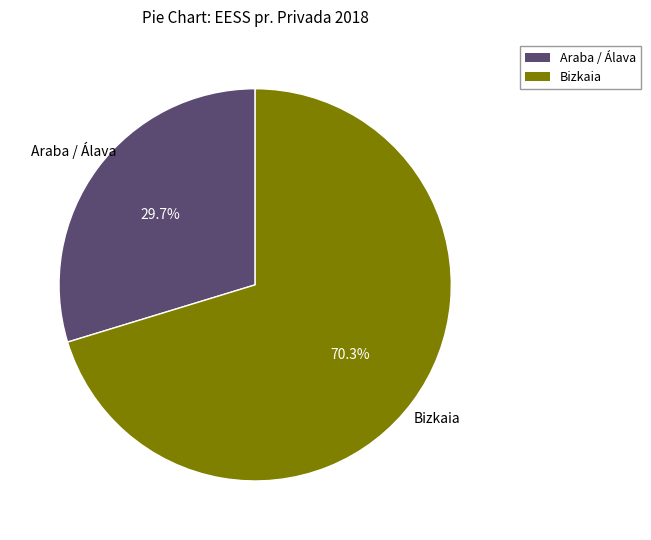

Is there a majority slice in this chart?

Yes